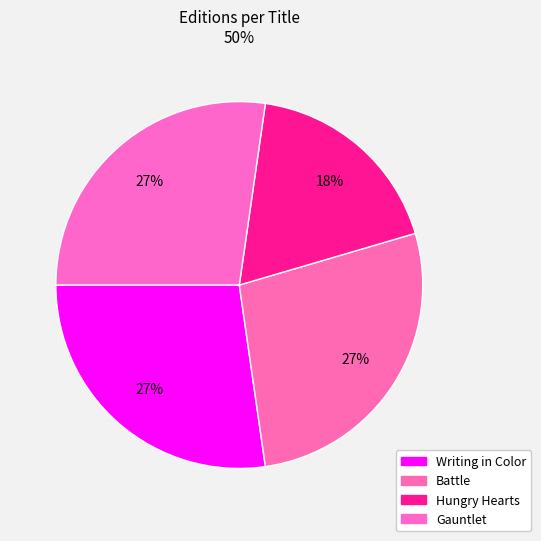

How many slices are in this pie chart?

4